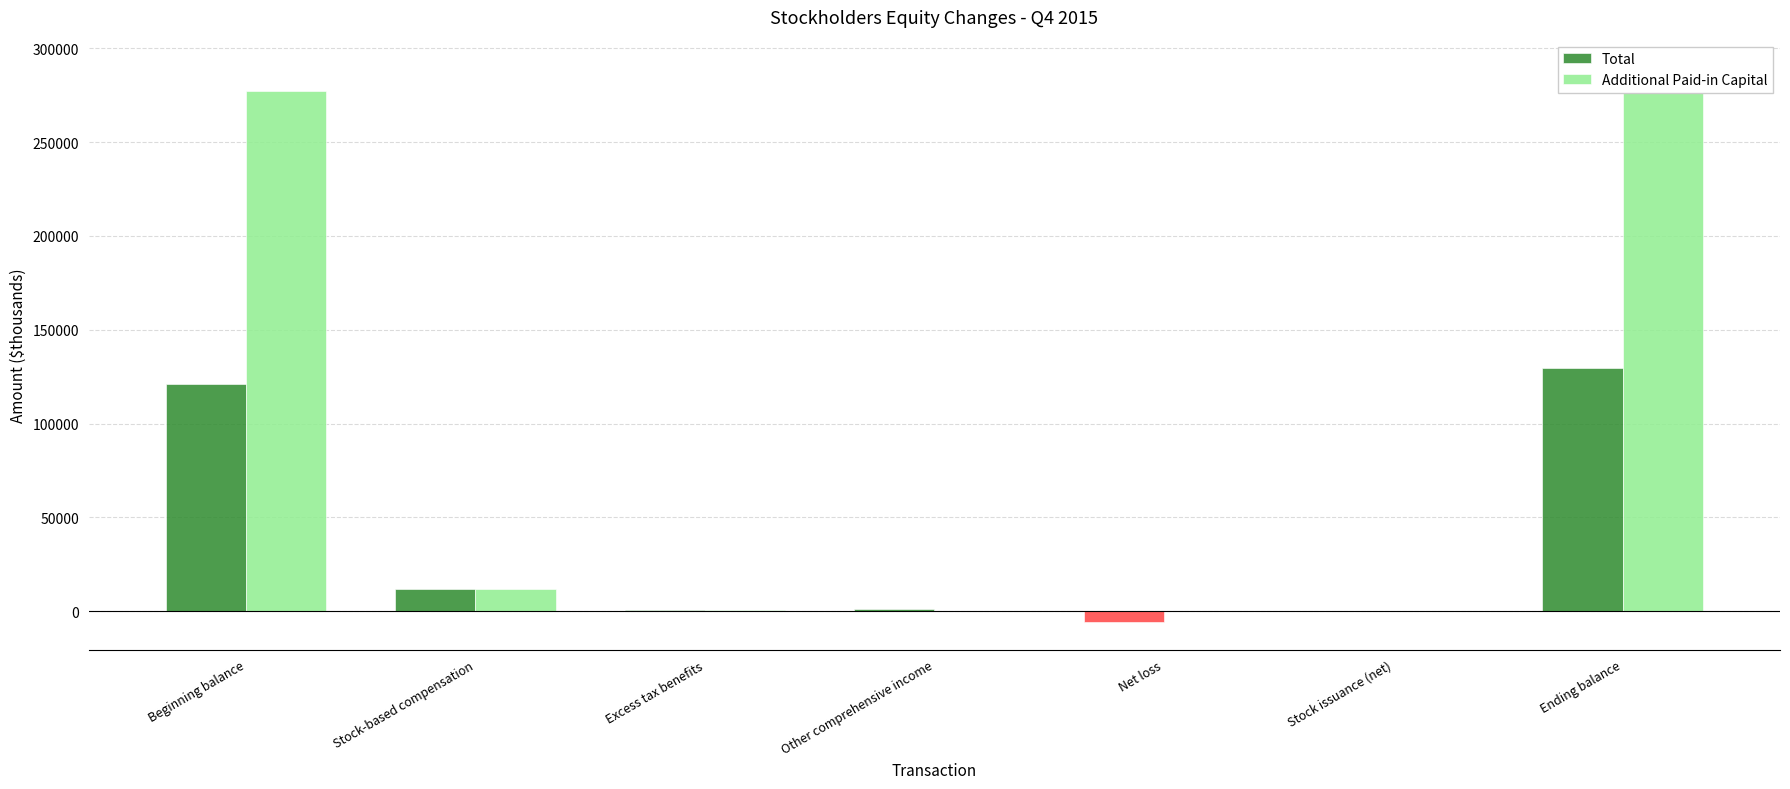

What is the lowest value of the Total series?

-5604